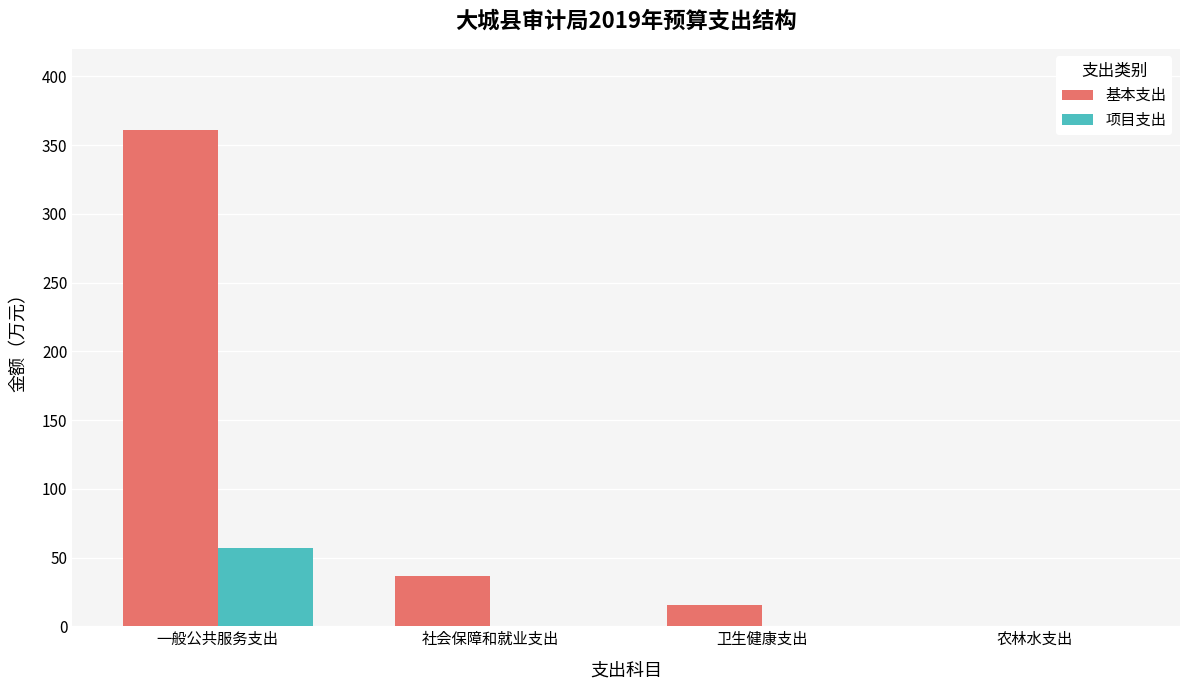

What is the maximum value for 项目支出?

57.0